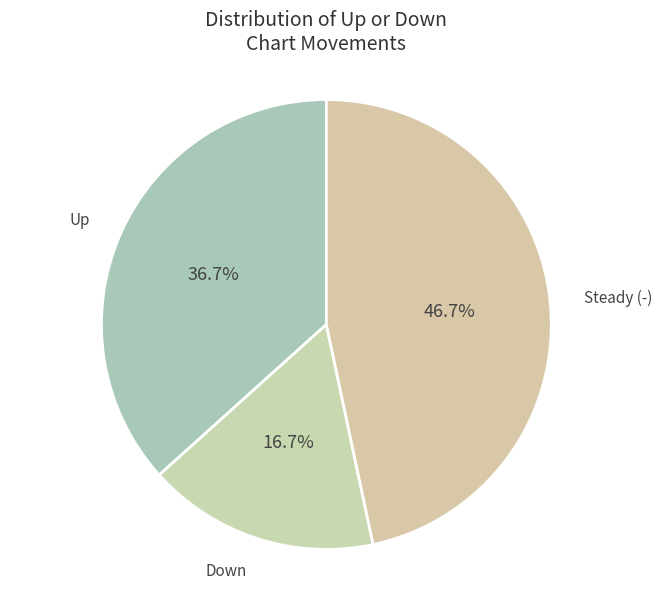

Count the number of slices in the pie.

3